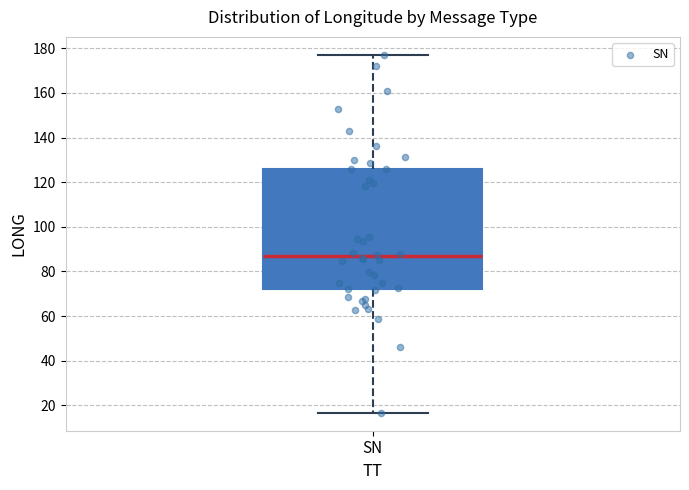

Read this box plot against the y-axis: the position of the median line, the range covered by the box, and the ends of both whiskers. The values are not printed on the chart, so give them approximately, as read against the axis.

median 86, box 72 to 126, whiskers 16 to 178